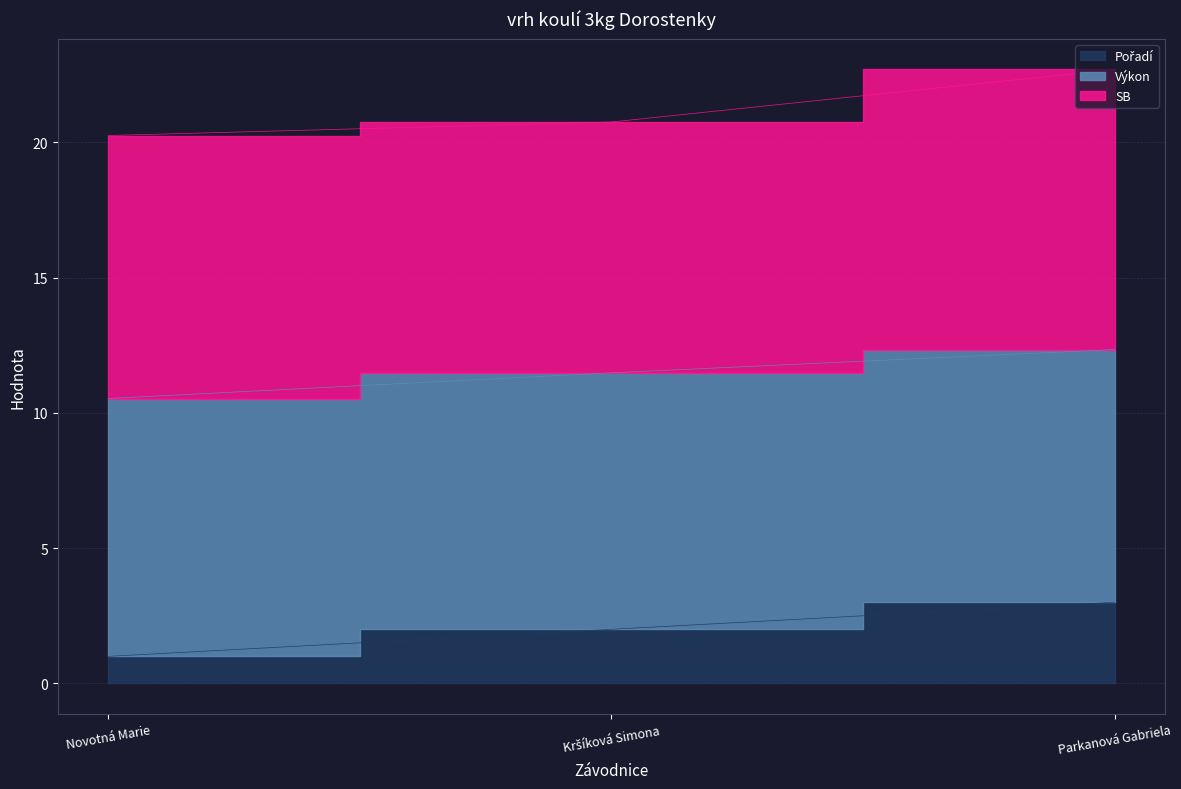

At which category is the sum across all series the highest?

Parkanová Gabriela